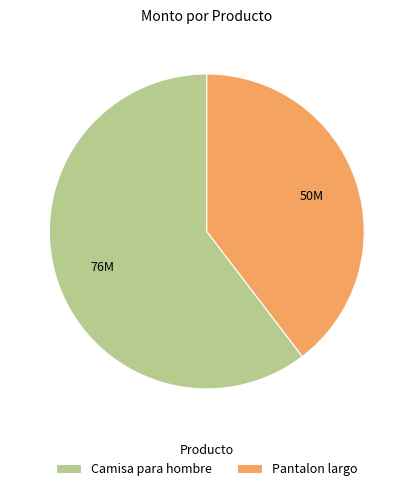

Do Pantalon largo and Camisa para hombre together represent more than half of the pie?

Yes